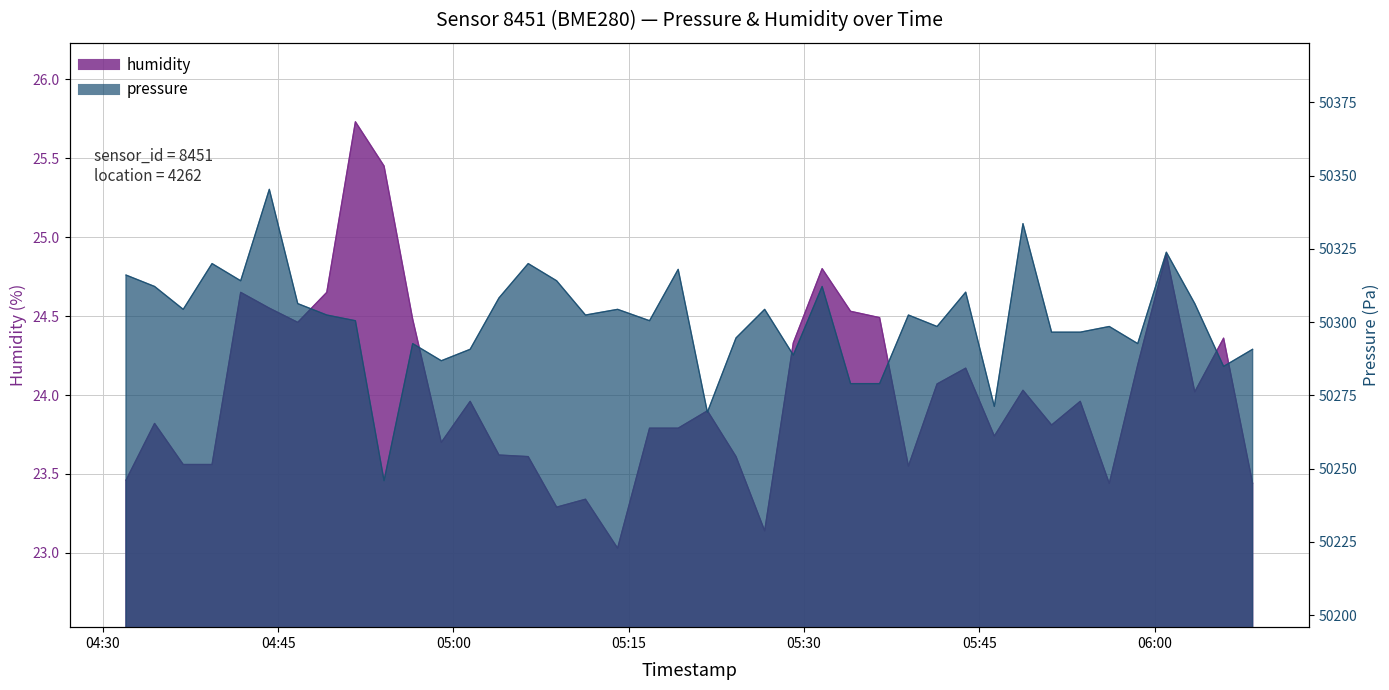

True or false: pressure has more than 1 interior local peaks.

True